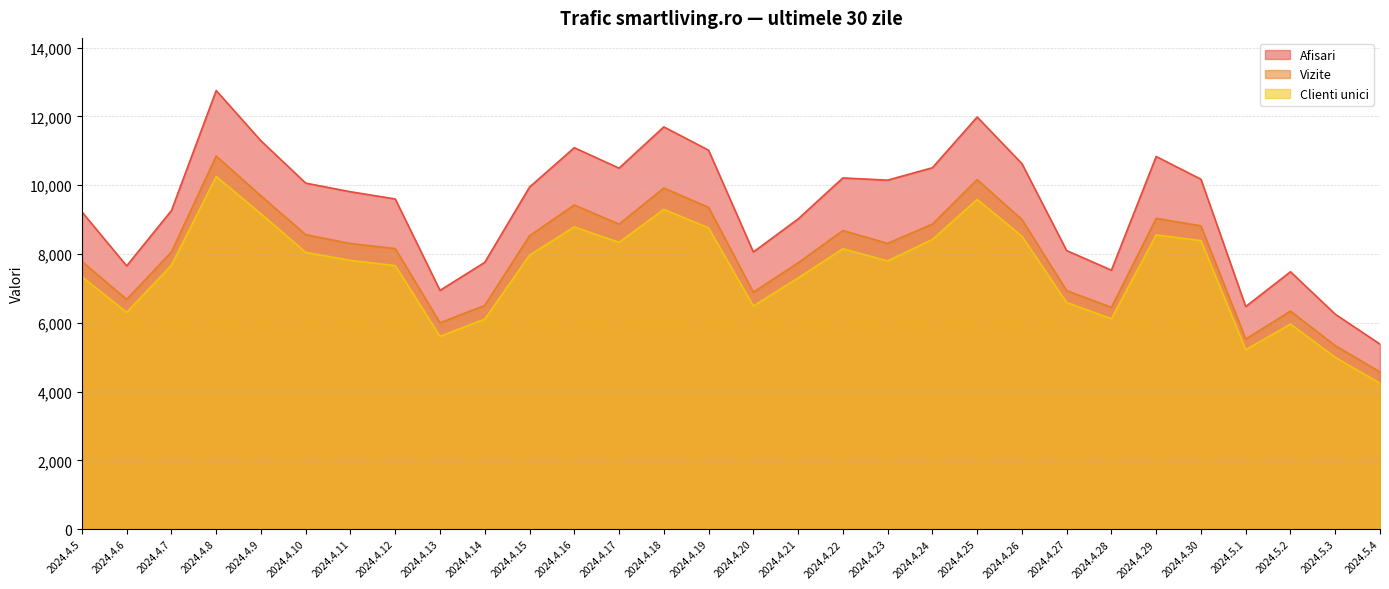

What is the difference between the highest and lowest values at 2024.4.12?

1937